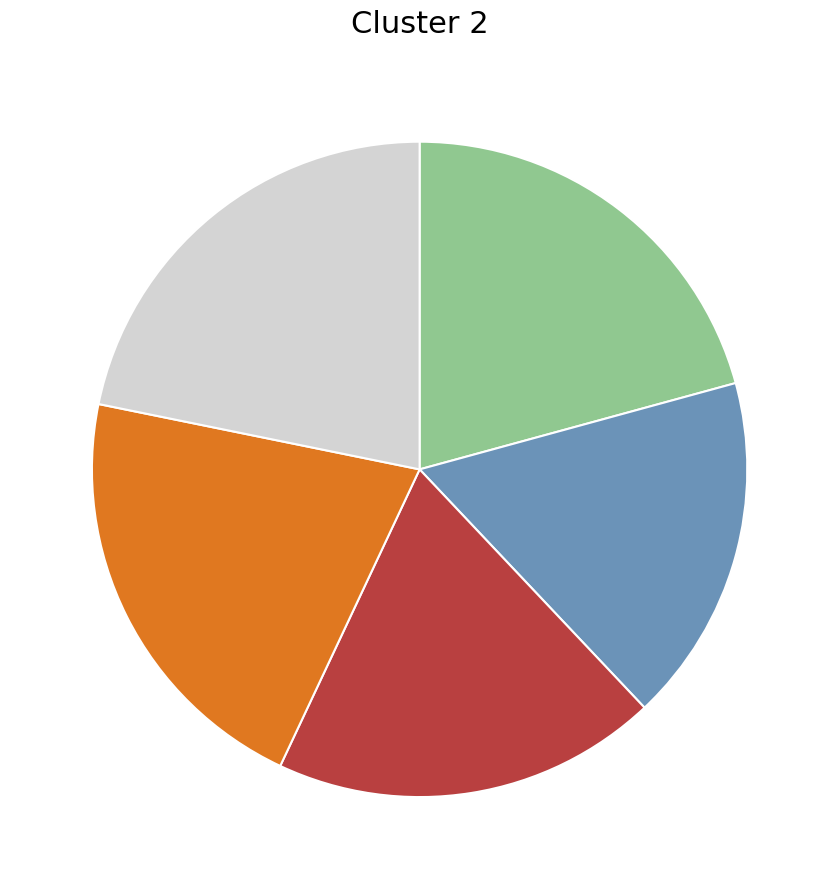

Is there a majority slice in this chart?

No